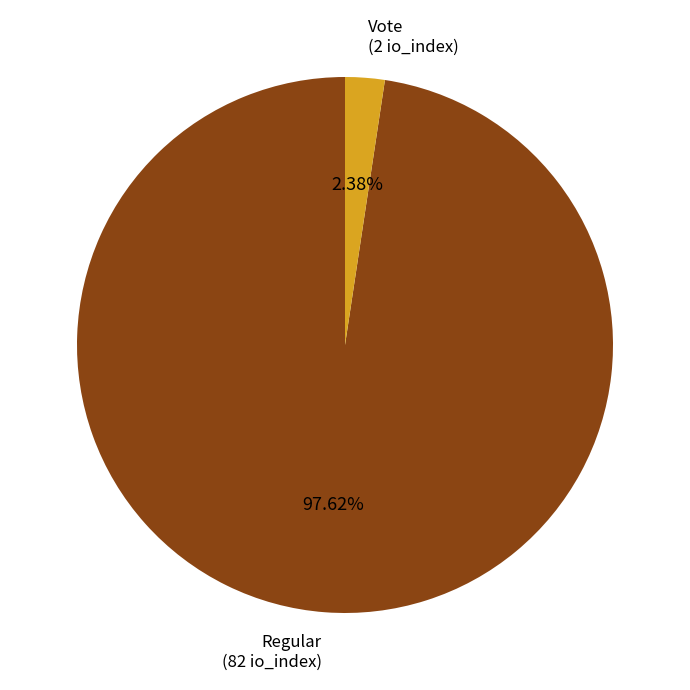

Which slice is the largest?

Regular (82 io_index)